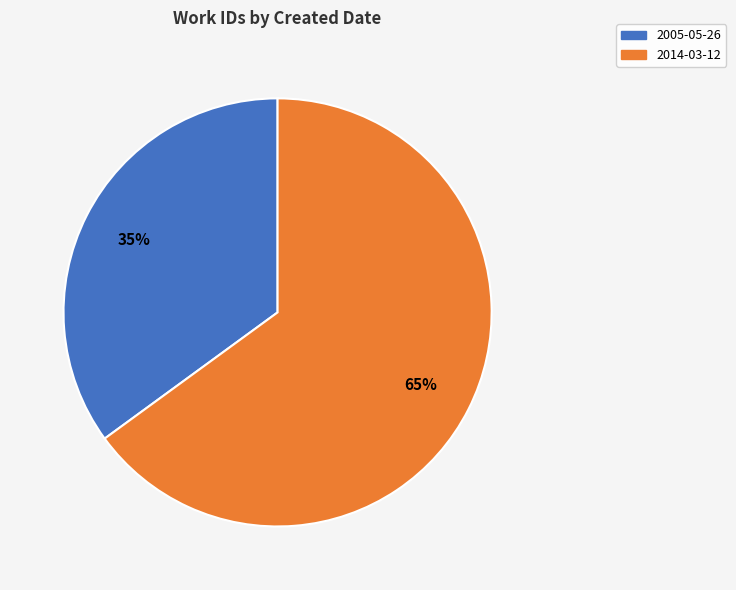

Is the sum of 2014-03-12 and 2005-05-26 greater than half?

Yes